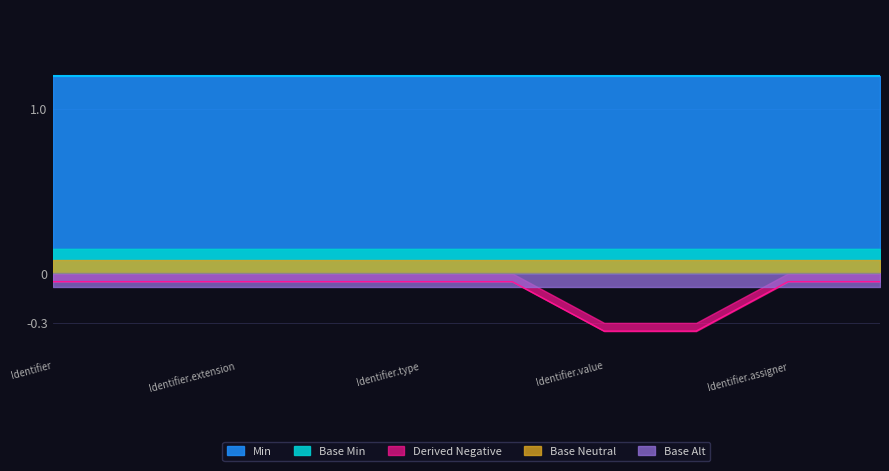

Reading left to right, extract all data points from this chart.

Identifier=-0.1	Identifier.id=-0.1	Identifier.extension=-0.1	Identifier.use=-0.1	Identifier.type=-0.1	Identifier.system=-0.1	Identifier.value=-0.3	Identifier.period=-0.3	Identifier.assigner=-0.1	Identifier.extension(ext)=-0.1